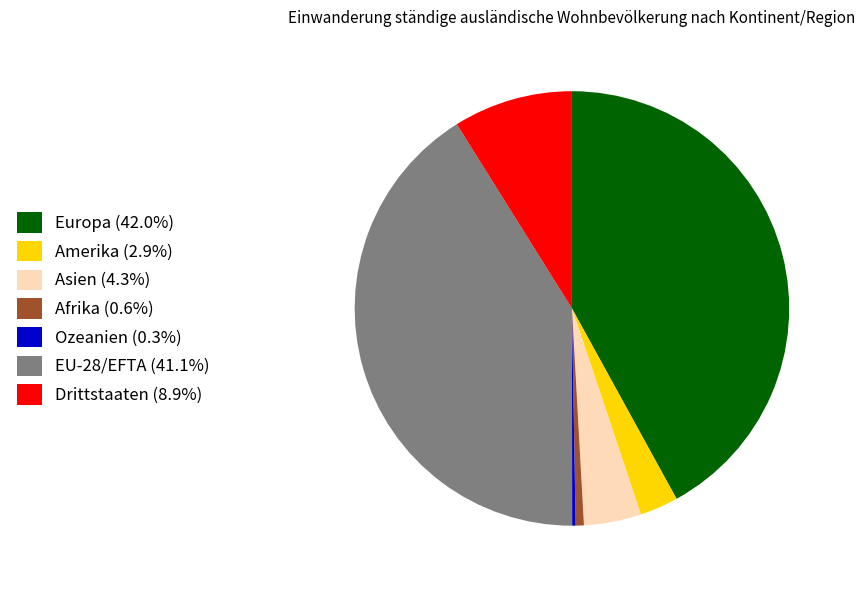

Is there any slice that represents more than half of the pie?

No